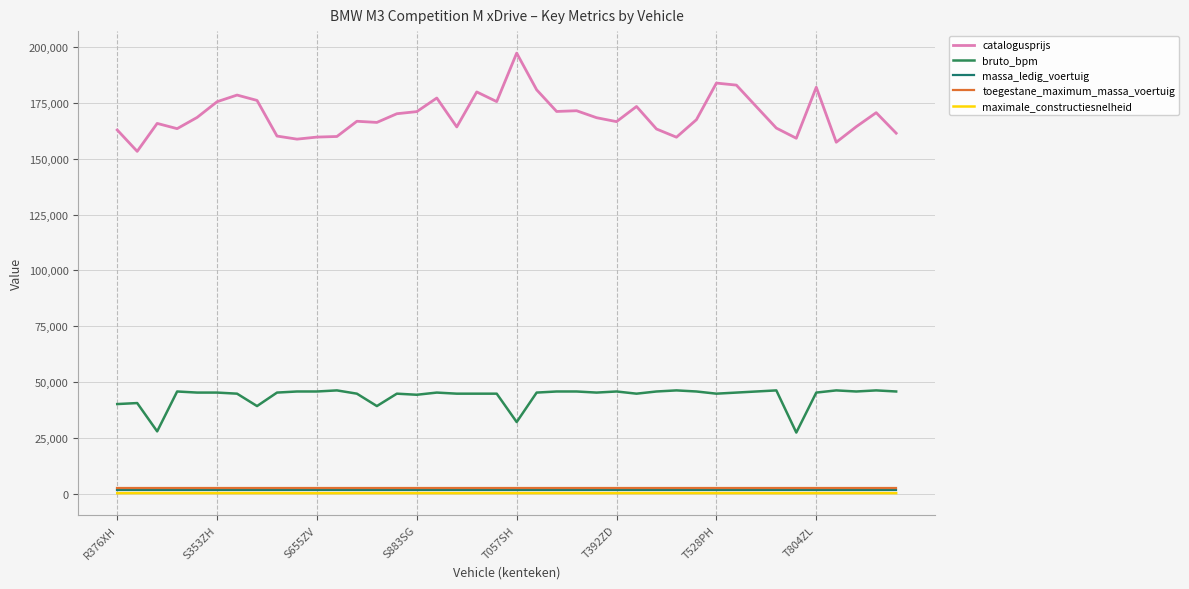

How many lines are shown in the chart?

5